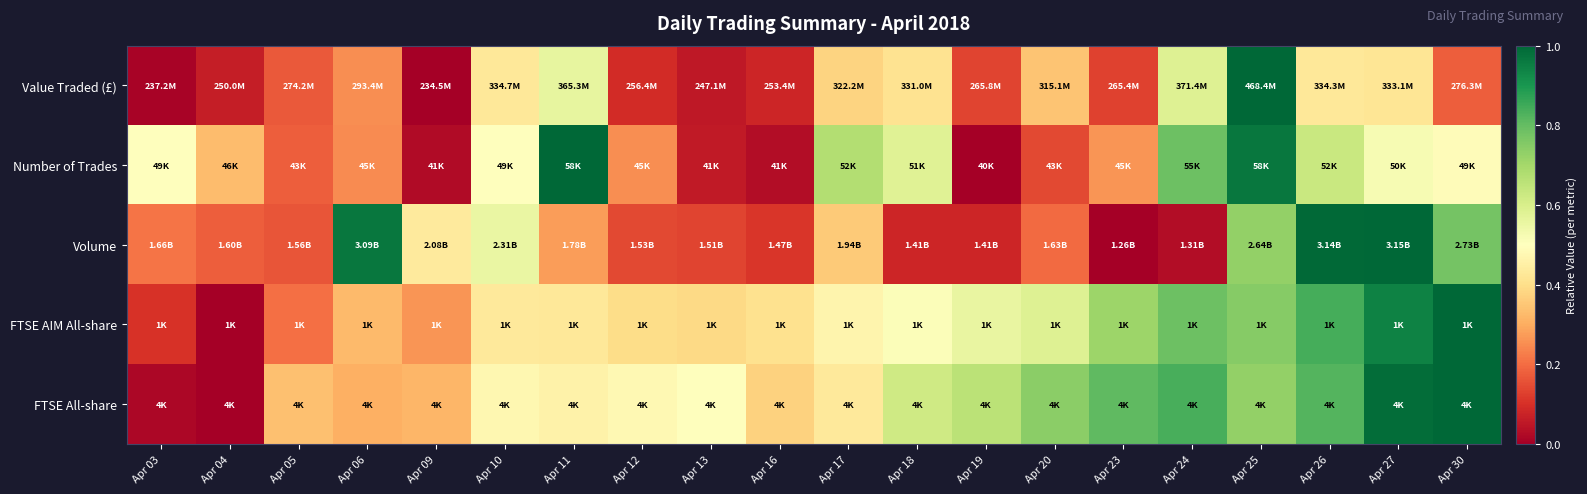

At which category is the sum across all series the highest?

Apr 25